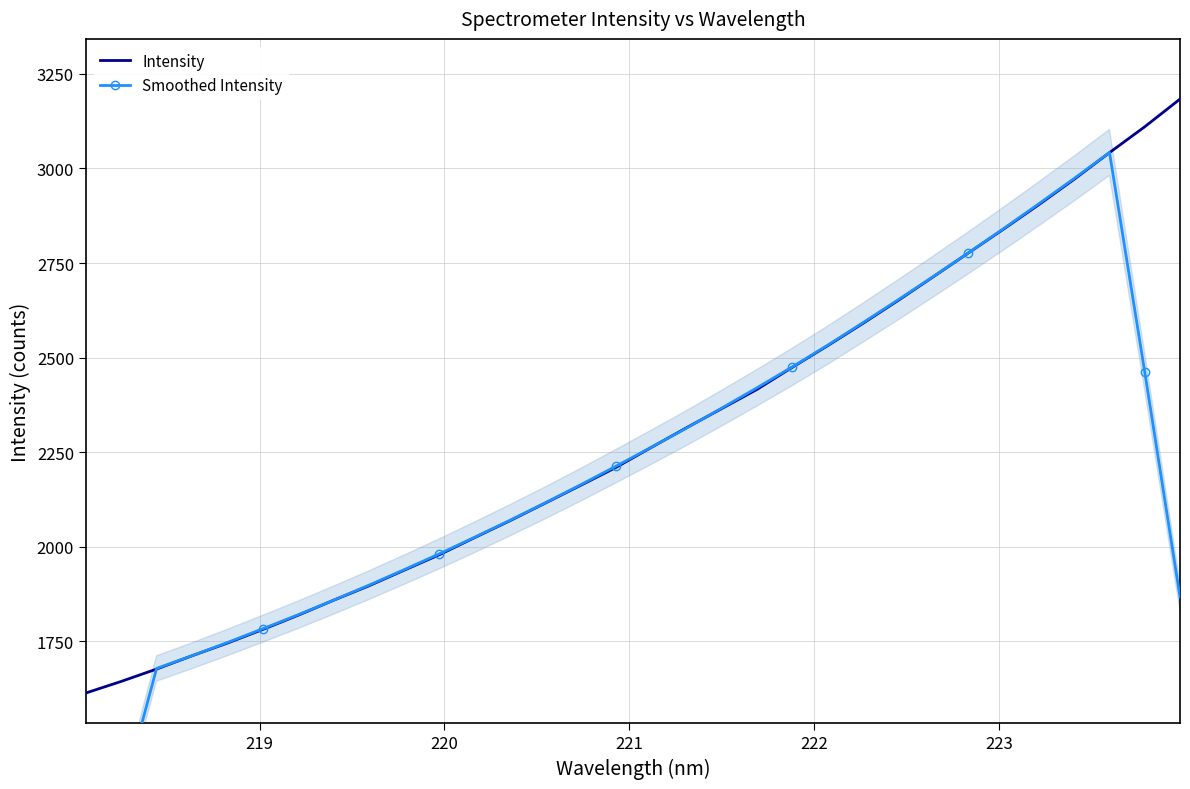

What is the sum of all Smoothed Intensity values?

70507.4